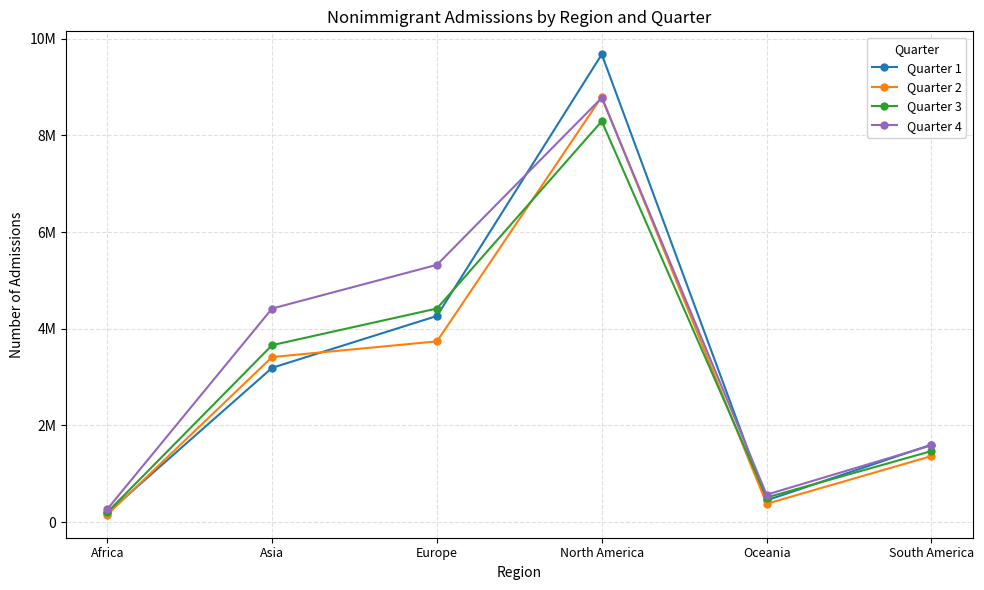

At how many categories does at least one series exceed 7349870?

1